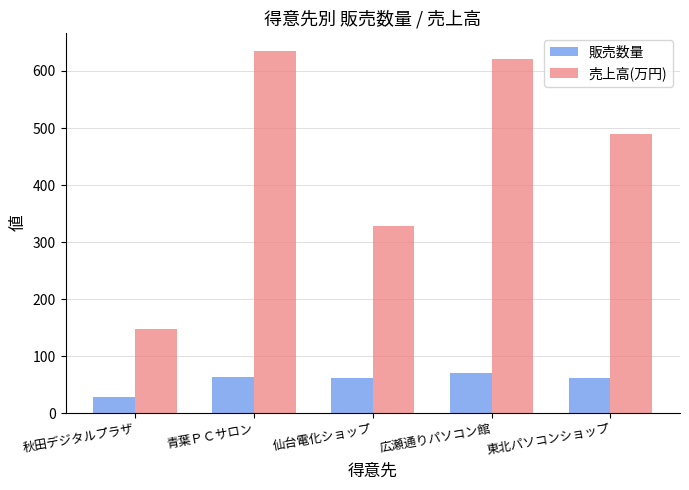

What is the difference between the 販売数量 values at 仙台電化ショップ and 東北パソコンショップ?

1.0